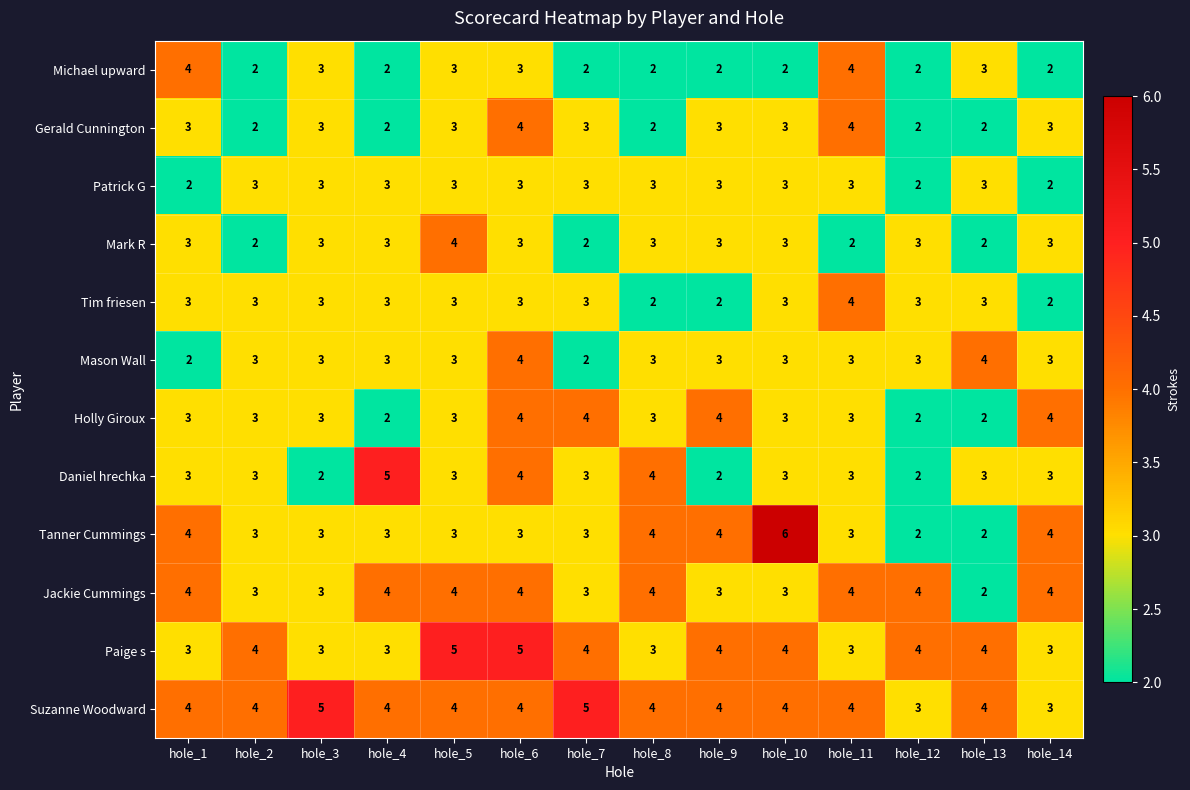

At which category is the sum across all series the highest?

hole_6